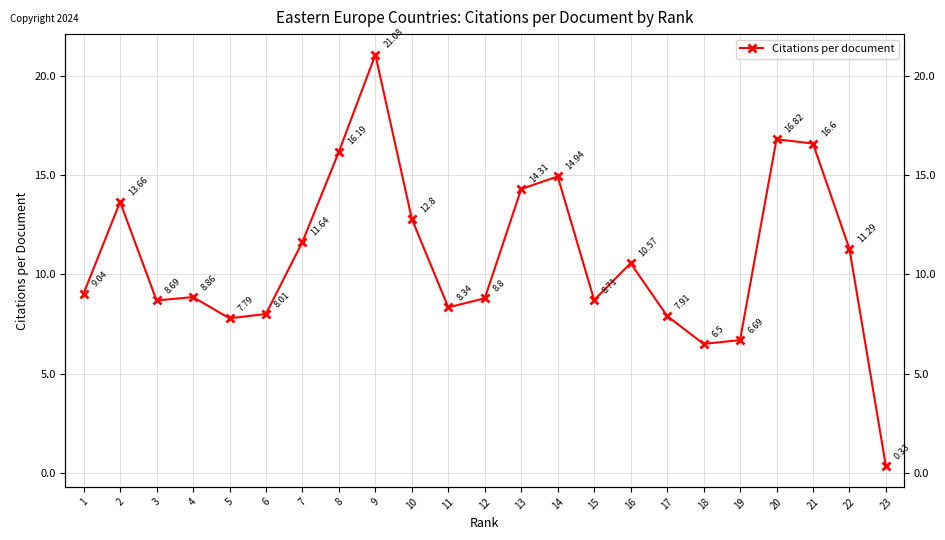

What is the difference between the values at 11 and 15?

0.4